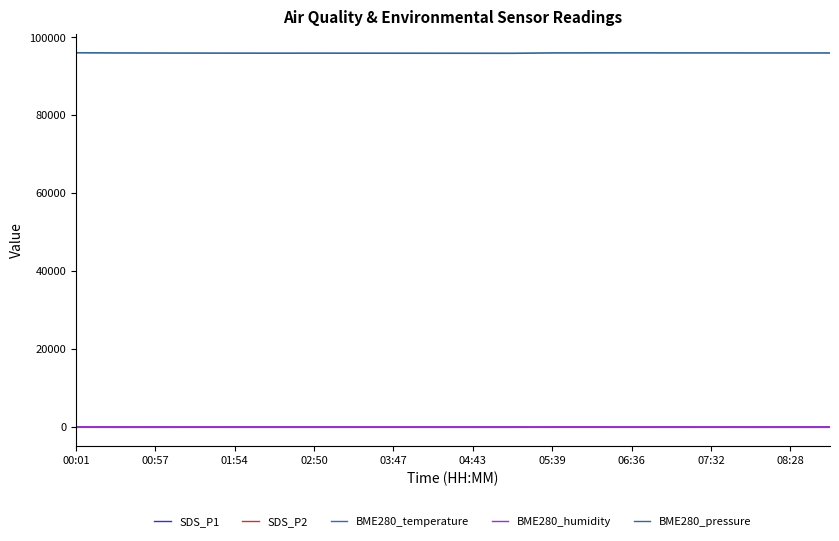

Which series has the largest total across all categories?

BME280_pressure